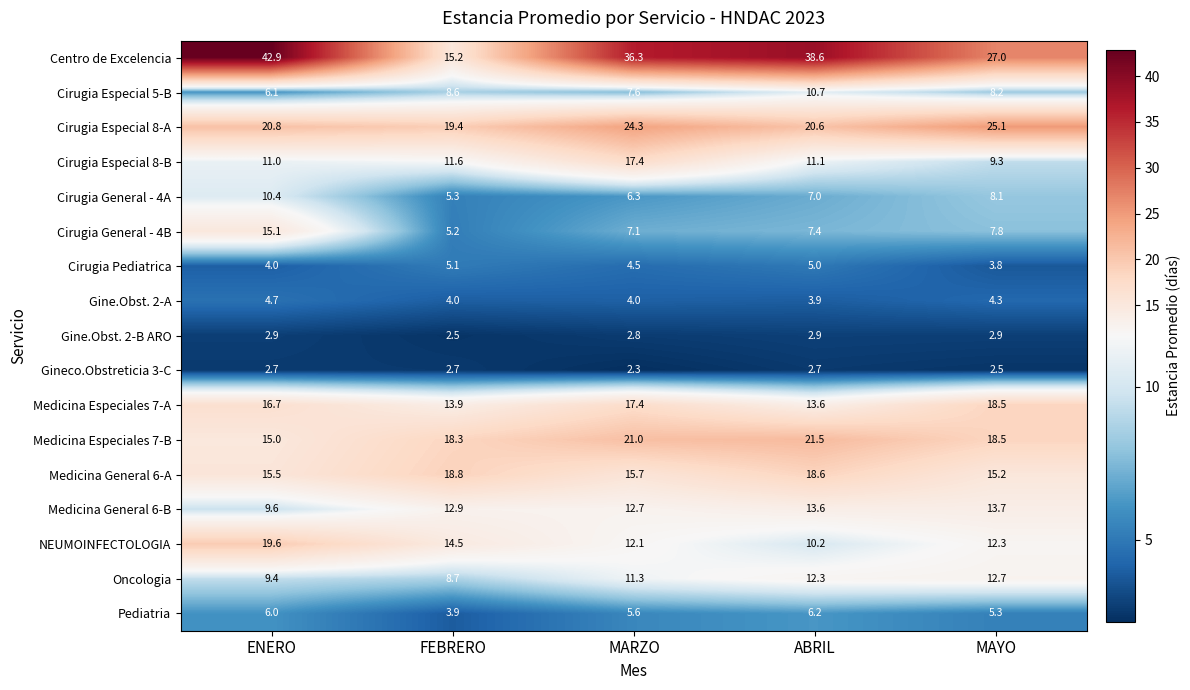

Which series has the largest range (max minus min)?

Centro de Excelencia